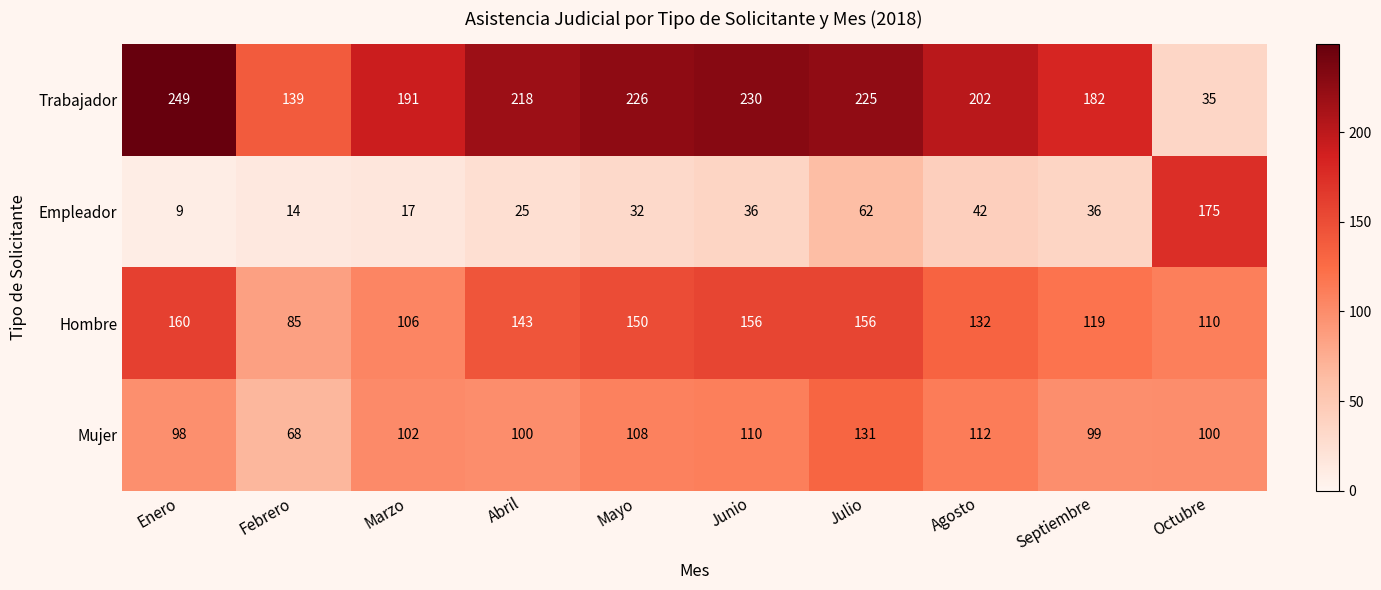

Rank the series at Septiembre from lowest to highest value.

Empleador, Mujer, Hombre, Trabajador